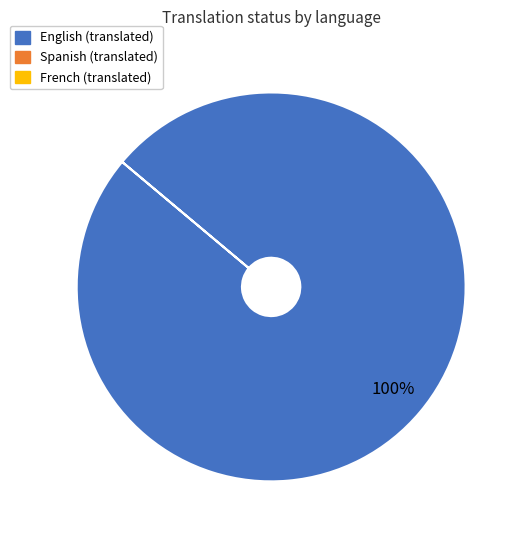

Is there a majority slice in this chart?

Yes